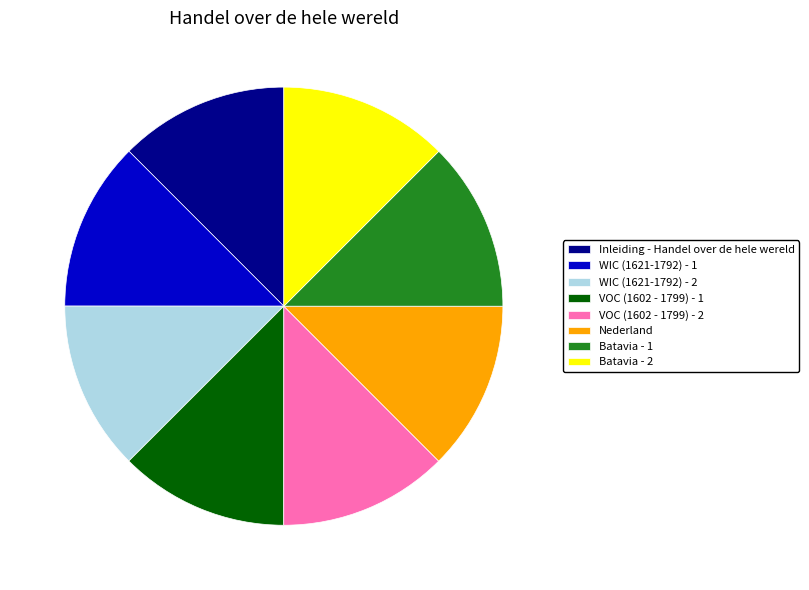

Is there a majority slice in this chart?

No